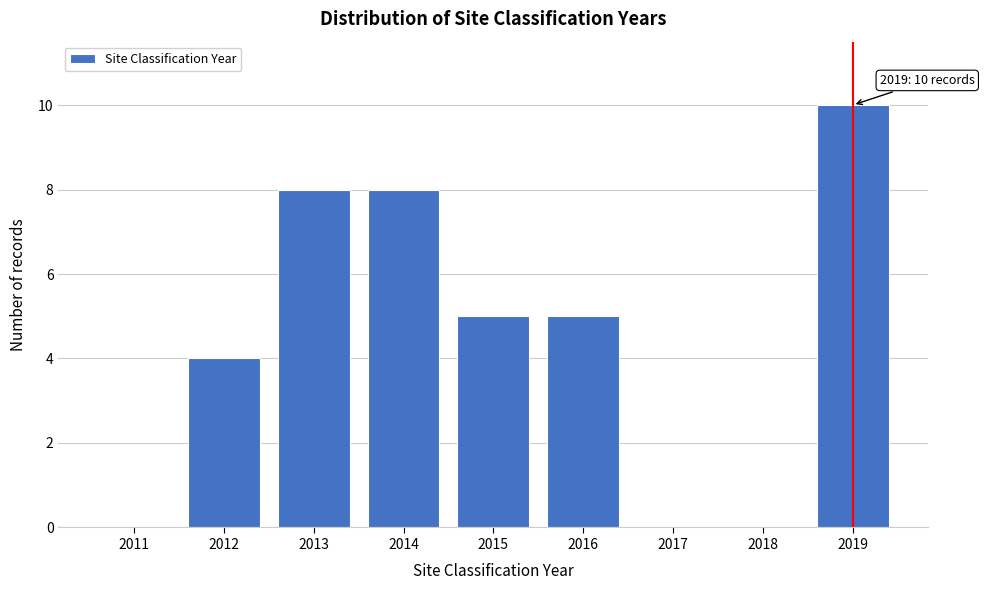

Reading right to left, list all the values displayed in this chart.

2019=10	2018=0	2017=0	2016=5	2015=5	2014=8	2013=8	2012=4	2011=0